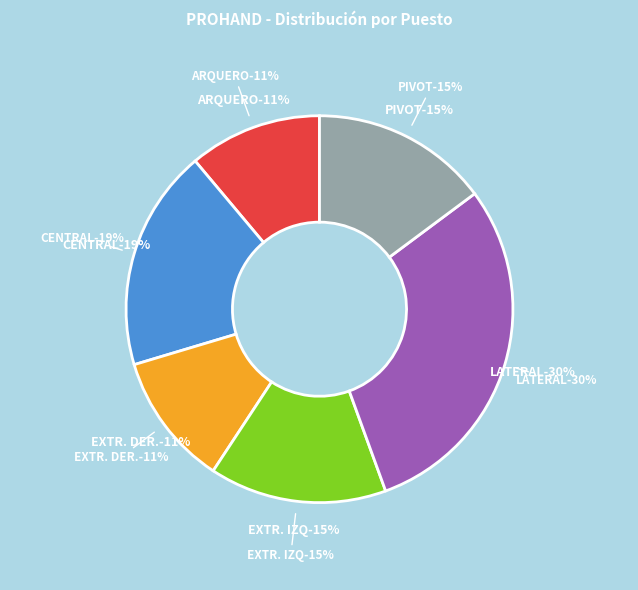

Is it true that PIVOT is 15% of the pie?

True